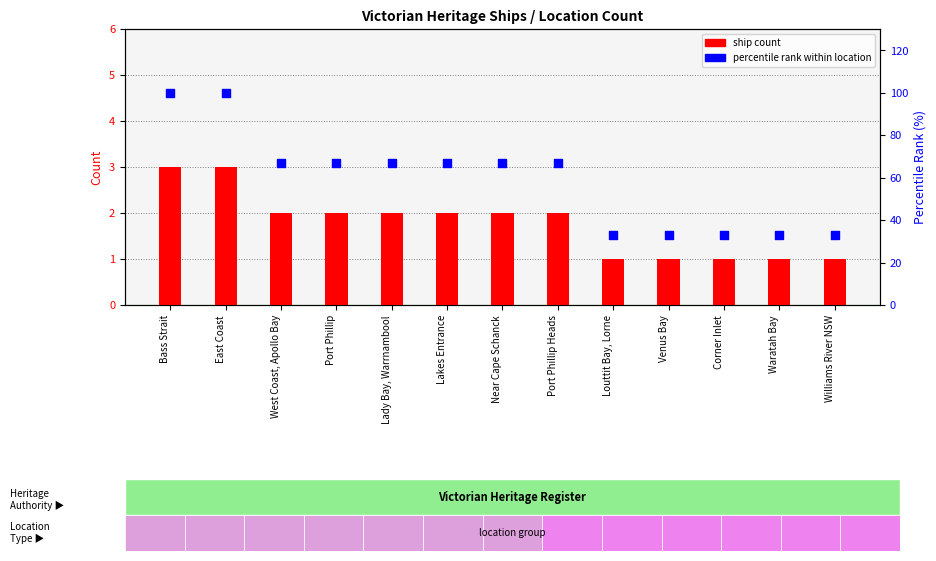

What are all the series names shown in the legend?

ship count, percentile rank within location